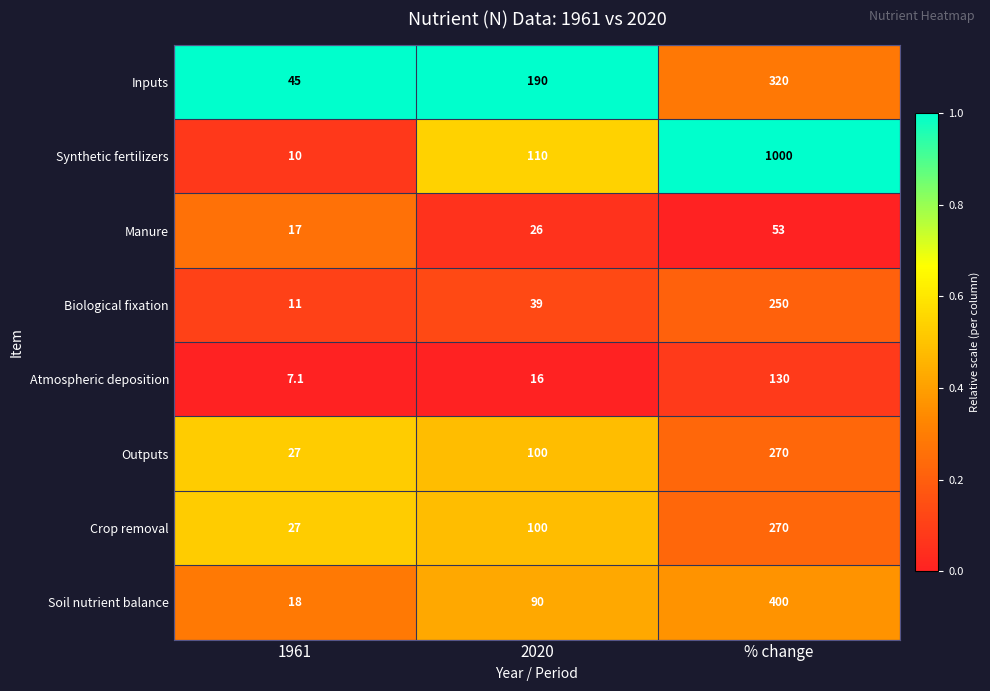

List the labels in order of Biological fixation value, smallest first.

1961, 2020, % change